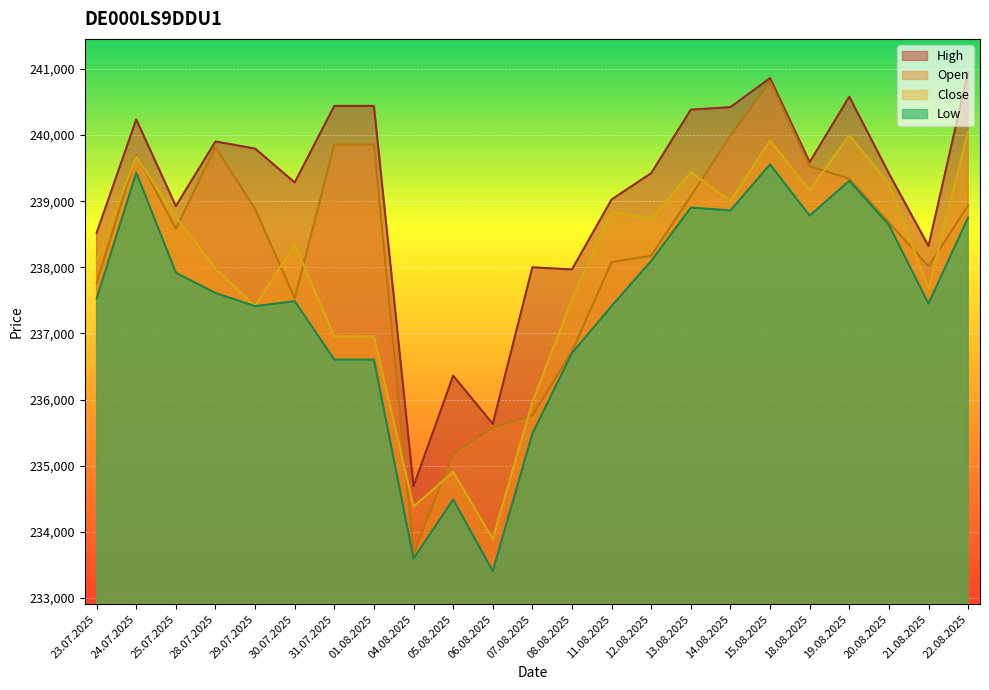

What is the total value across all series at 11.08.2025?

953356